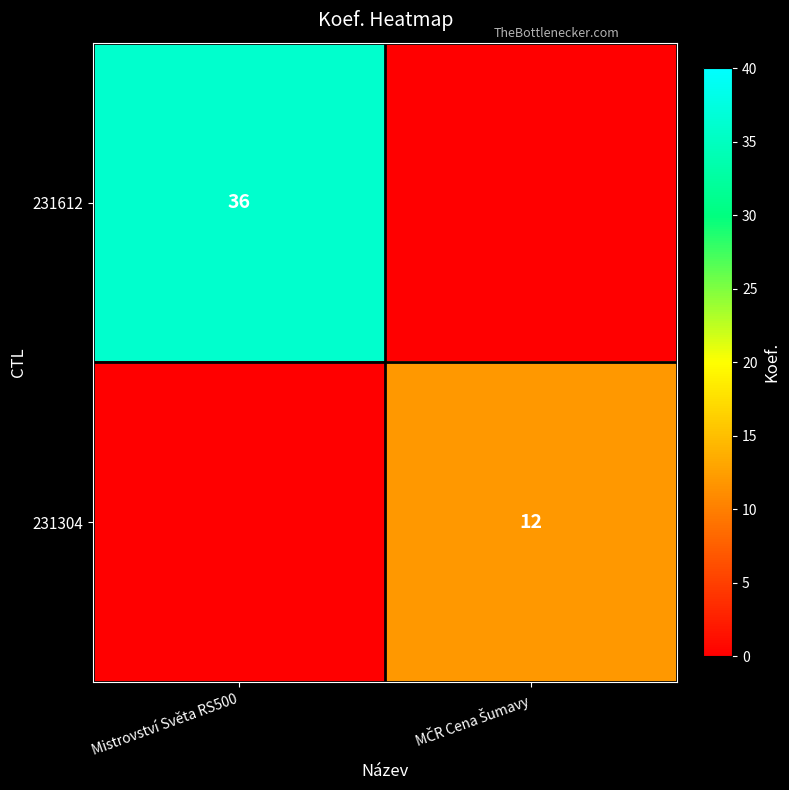

How many data points does each series have?

2